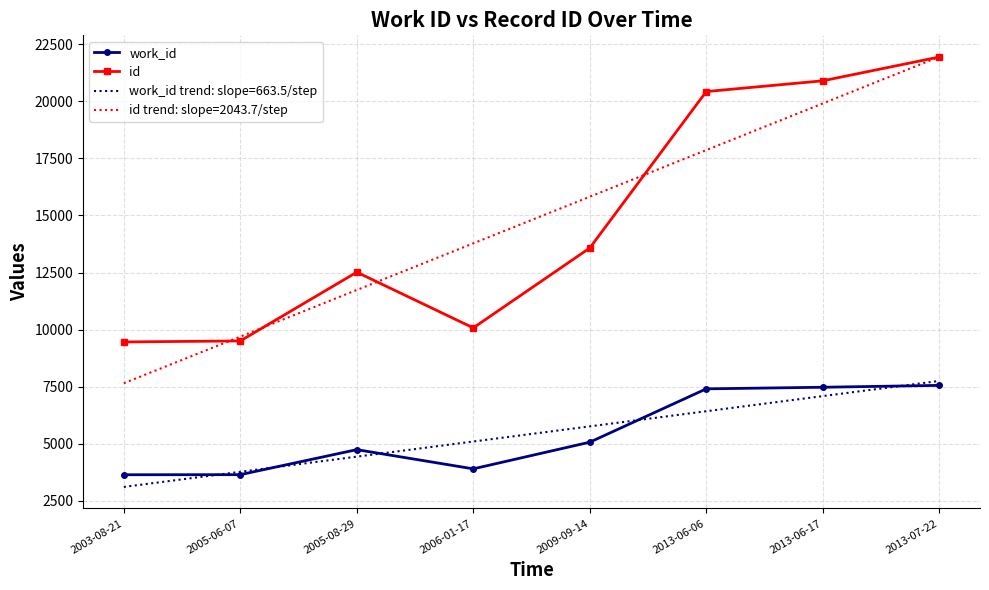

What is the greatest value displayed?

21952.4